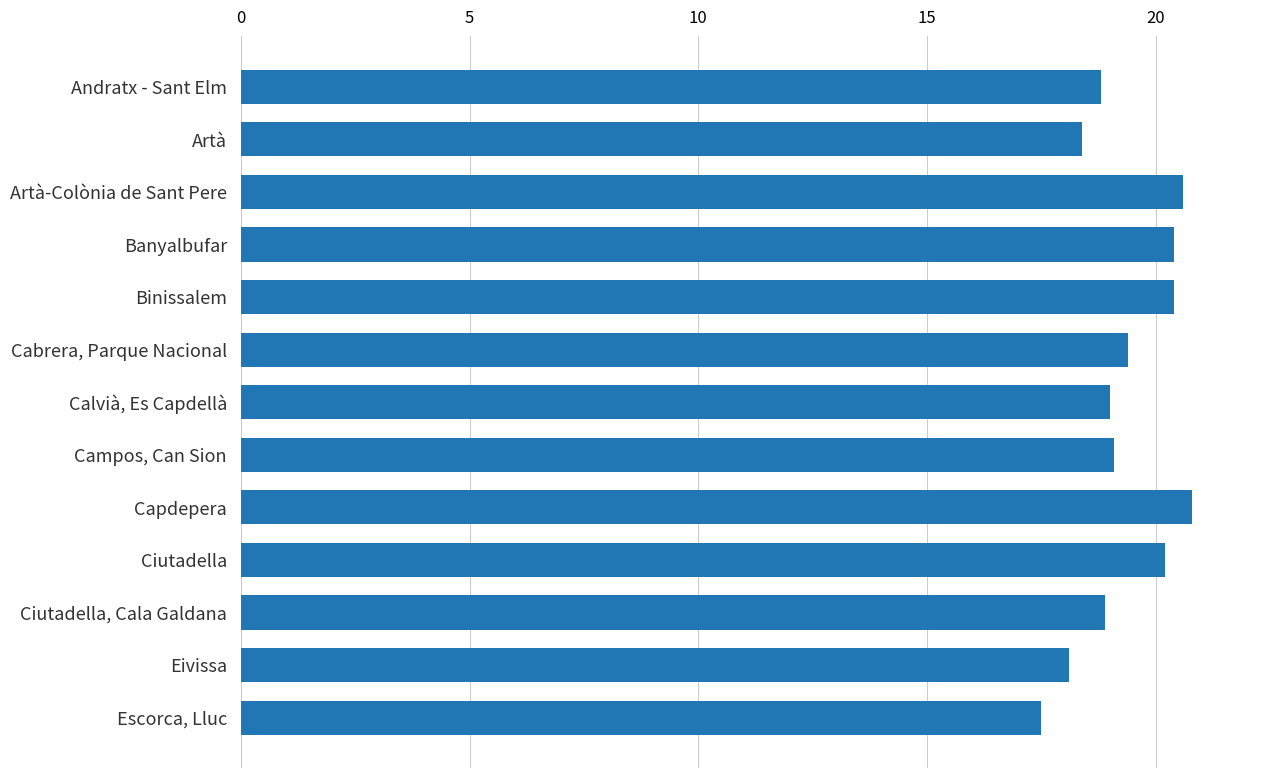

Reading top to bottom, what are all the values shown in this chart?

Andratx - Sant Elm=18.8	Artà=18.4	Artà-Colònia de Sant Pere=20.6	Banyalbufar=20.4	Binissalem=20.4	Cabrera, Parque Nacional=19.4	Calvià, Es Capdellà=19.0	Campos, Can Sion=19.1	Capdepera=20.8	Ciutadella=20.2	Ciutadella, Cala Galdana=18.9	Eivissa=18.1	Escorca, Lluc=17.5